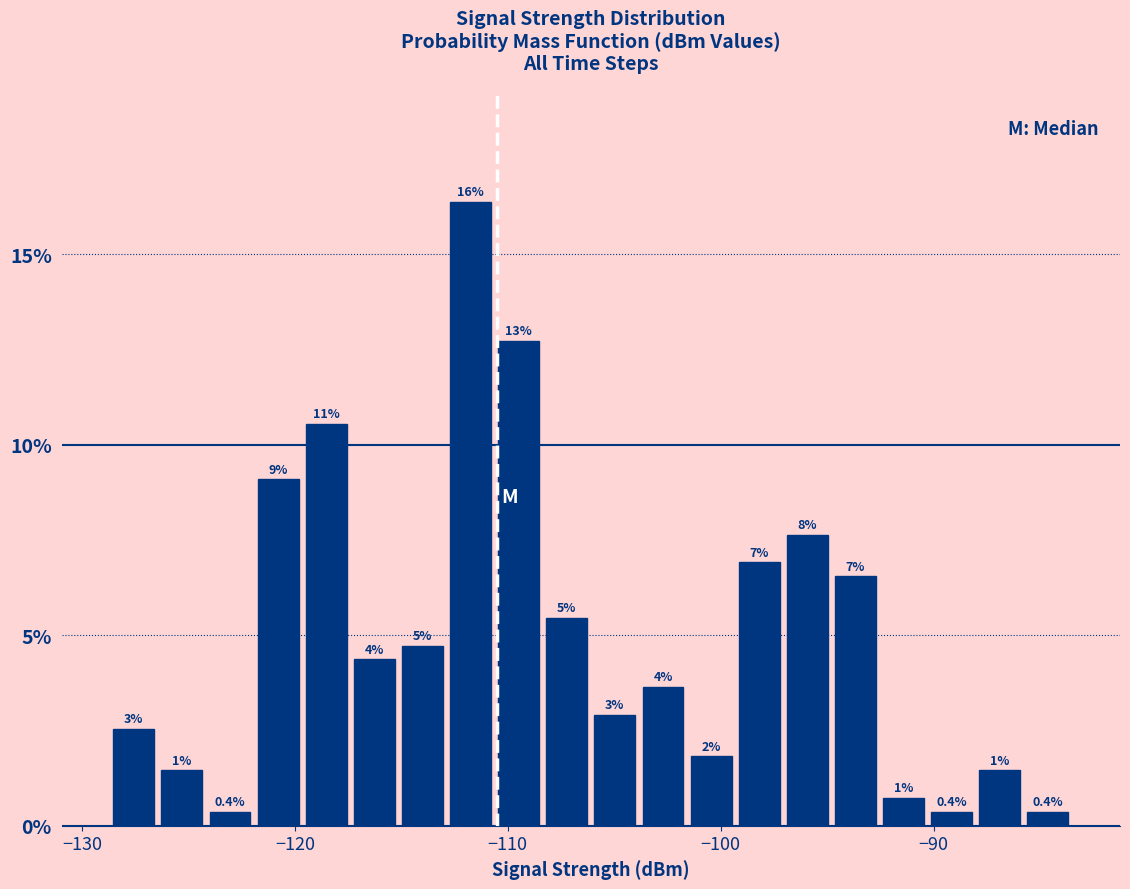

Read against the x-axis, roughly where is the centre of the tallest bar?

-112